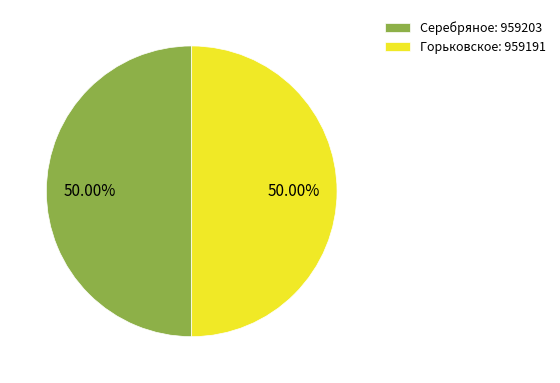

Is the sum of Серебряное: 959203 and Горьковское: 959191 greater than half?

Yes